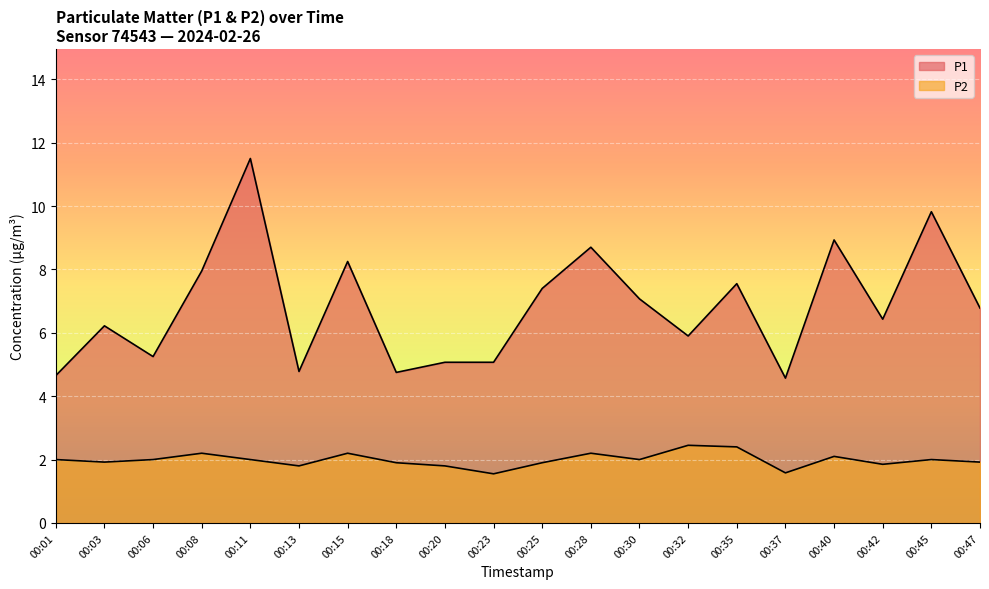

What is the greatest value displayed?

11.5